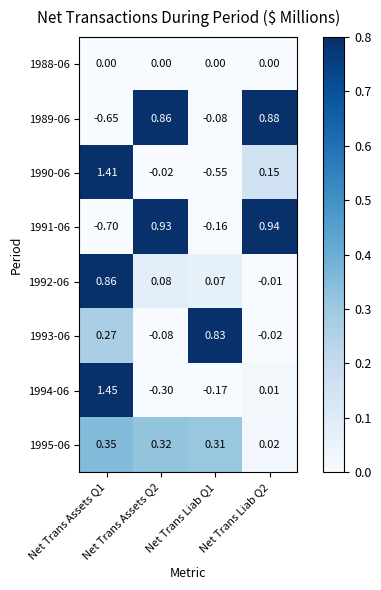

Count the number of categories in the chart.

4